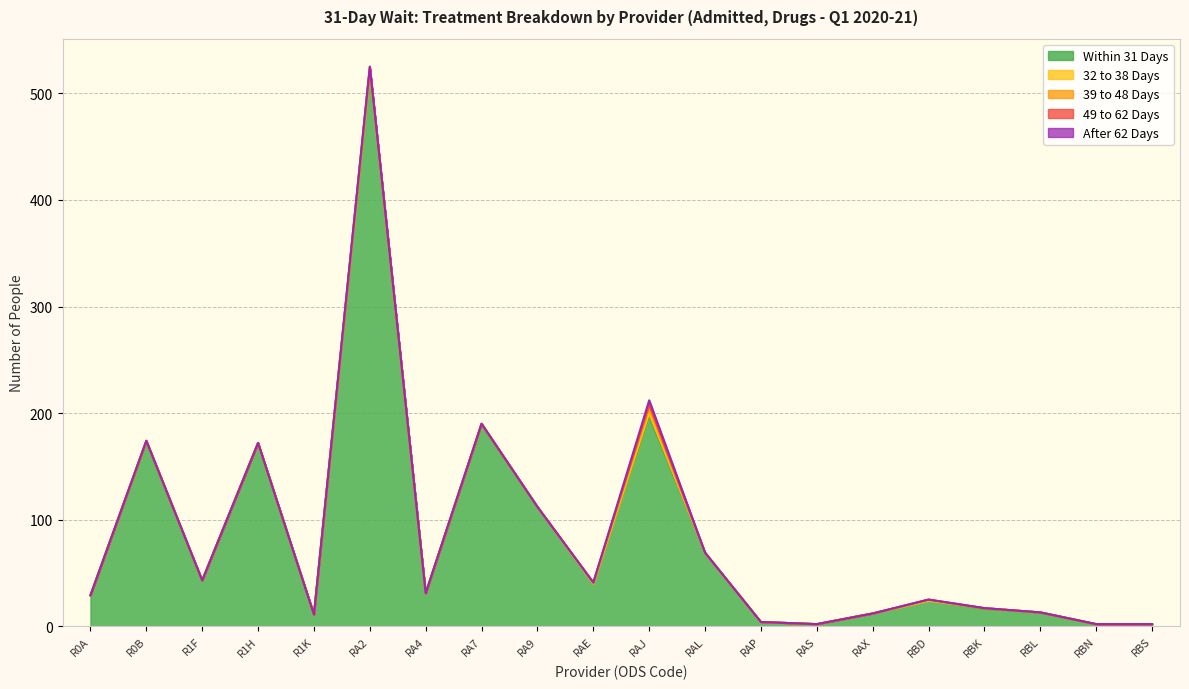

Is it true that 32 to 38 Days equals -1 at R1K?

False